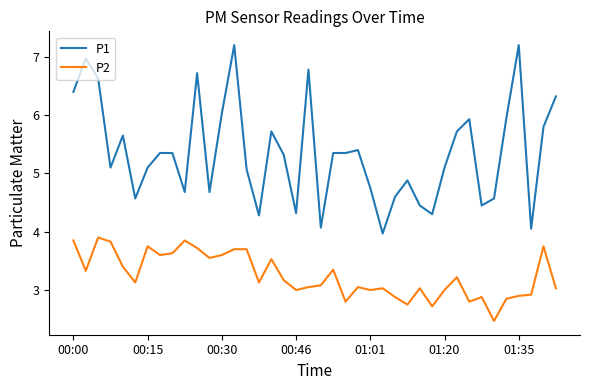

True or false: P1 and P2 intersect in this chart.

False